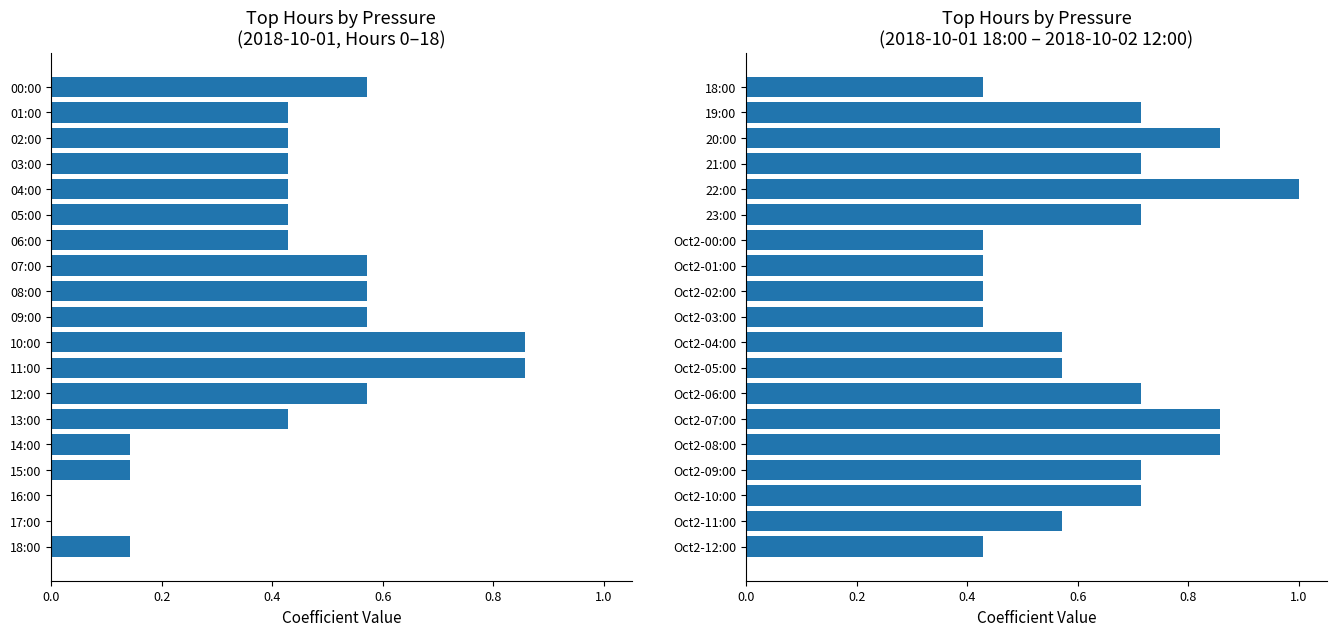

Which has a higher value, Oct2-11:00 or 23:00?

23:00